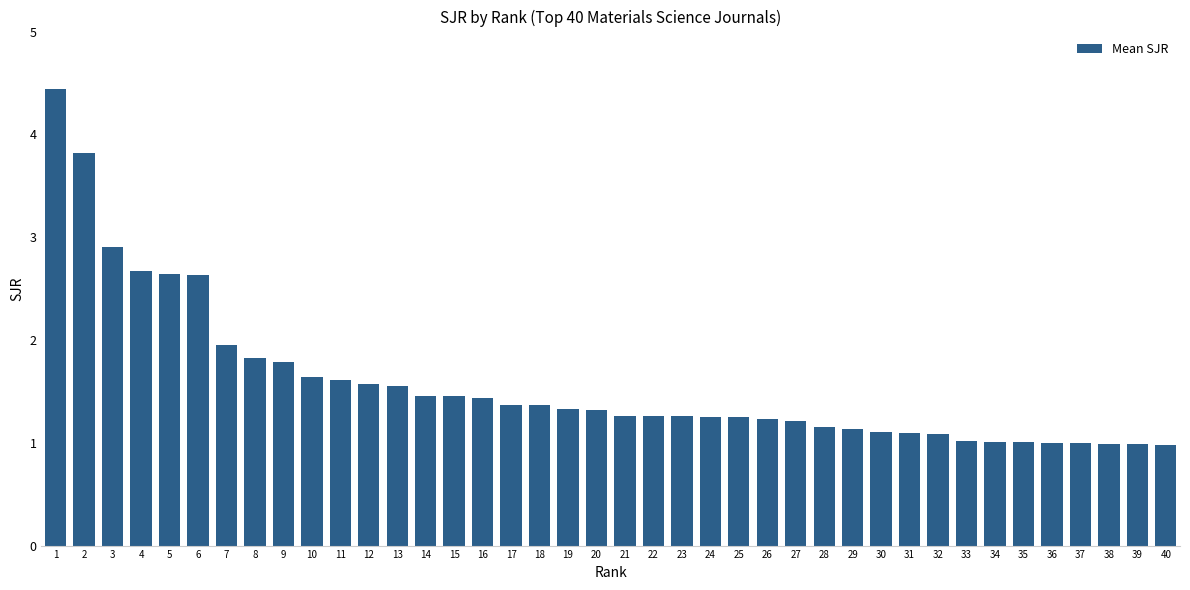

What is the average value?

1.6